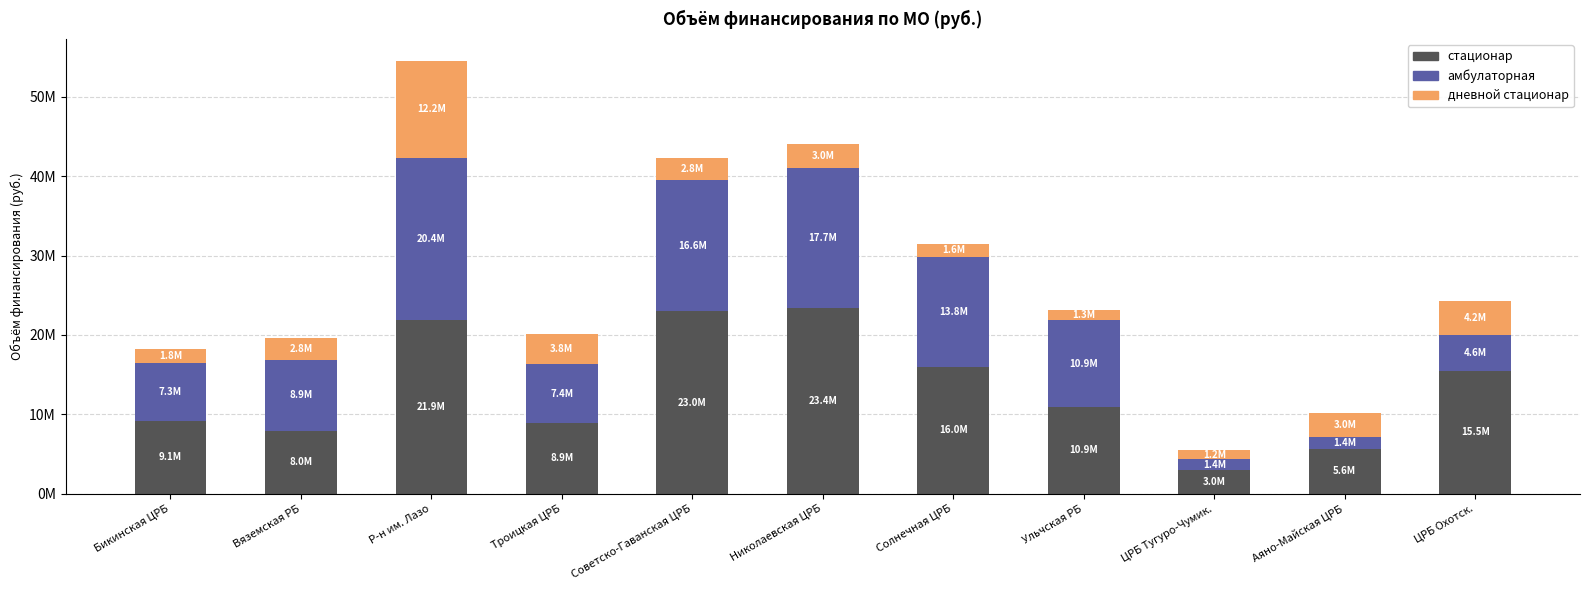

What are all the series names shown in the legend?

стационар, амбулаторная, дневной стационар